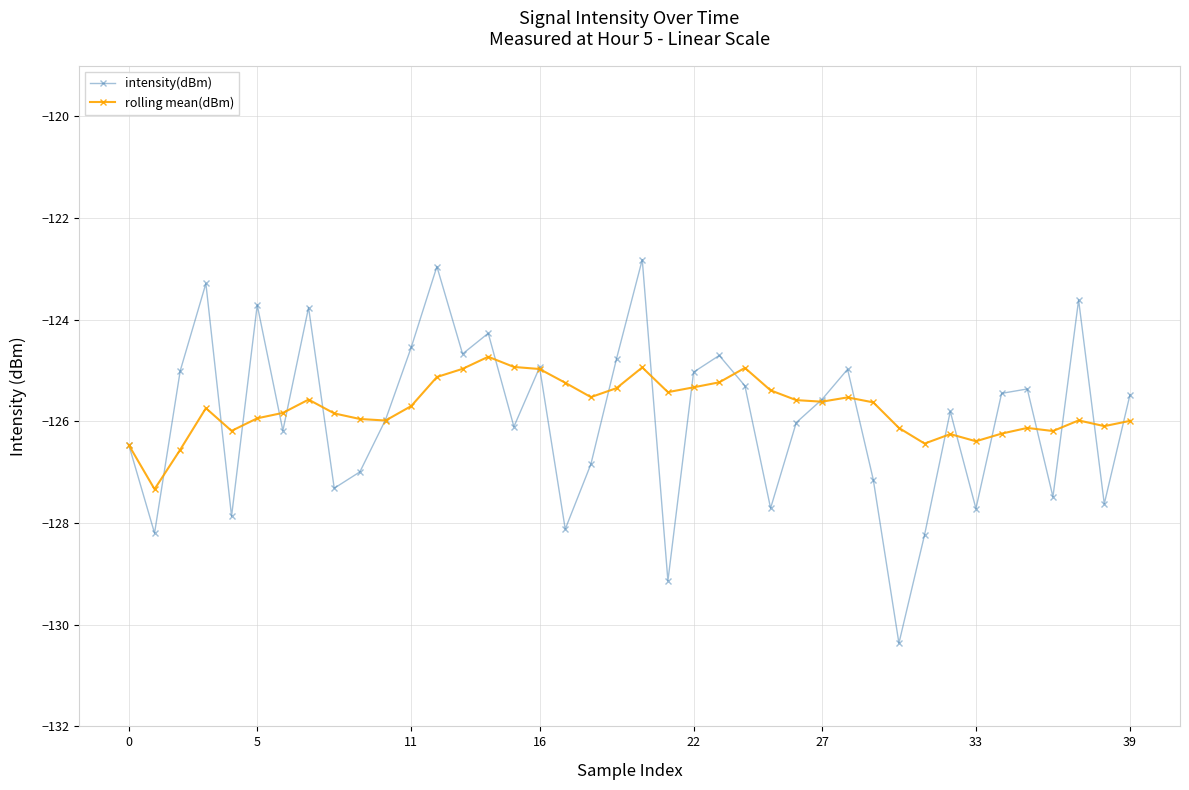

What is the minimum value for rolling mean(dBm)?

-127.3